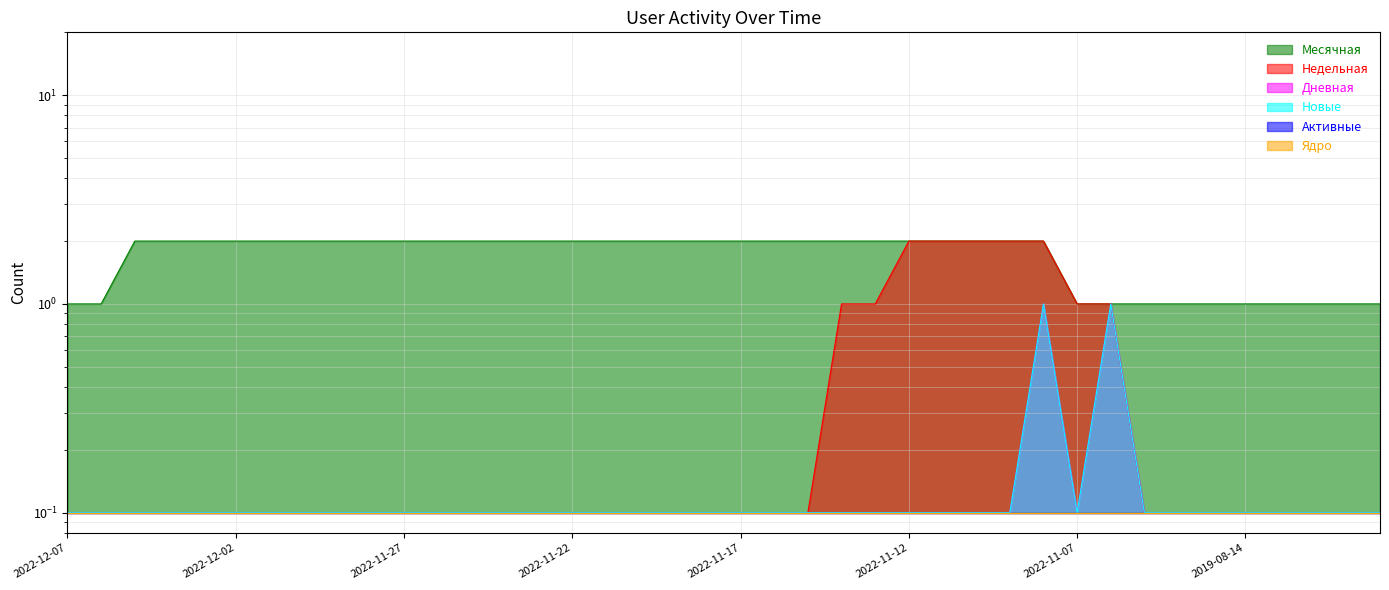

What is the label of the 19th point from the right?

2022-11-16